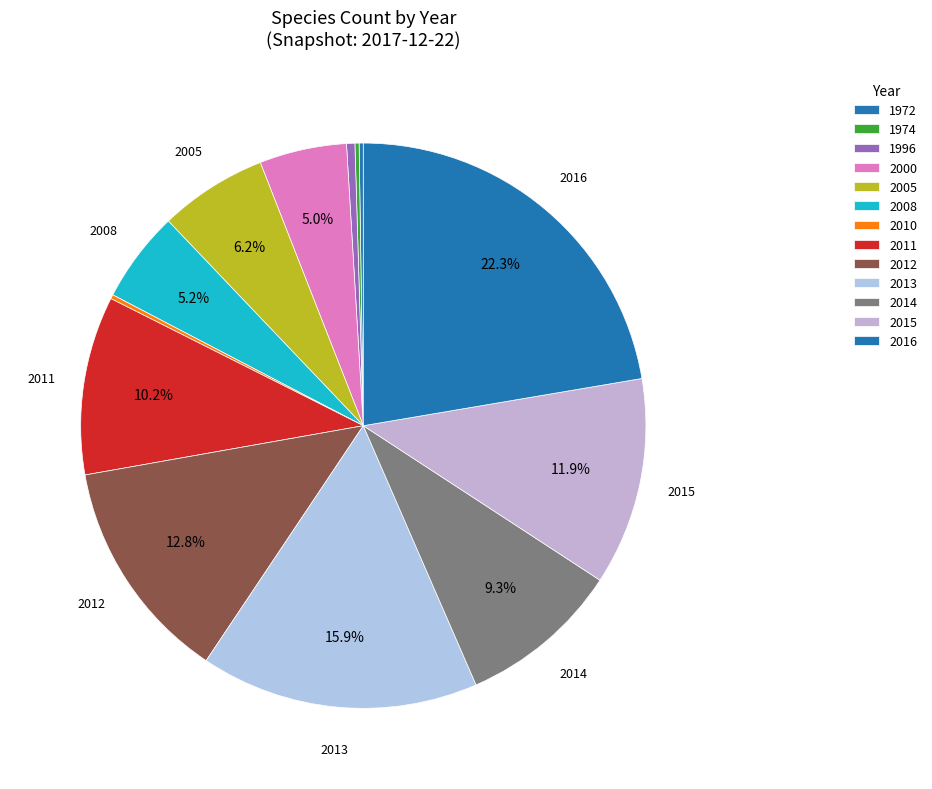

What percentage is the 2013 slice, to the nearest percent?

16%